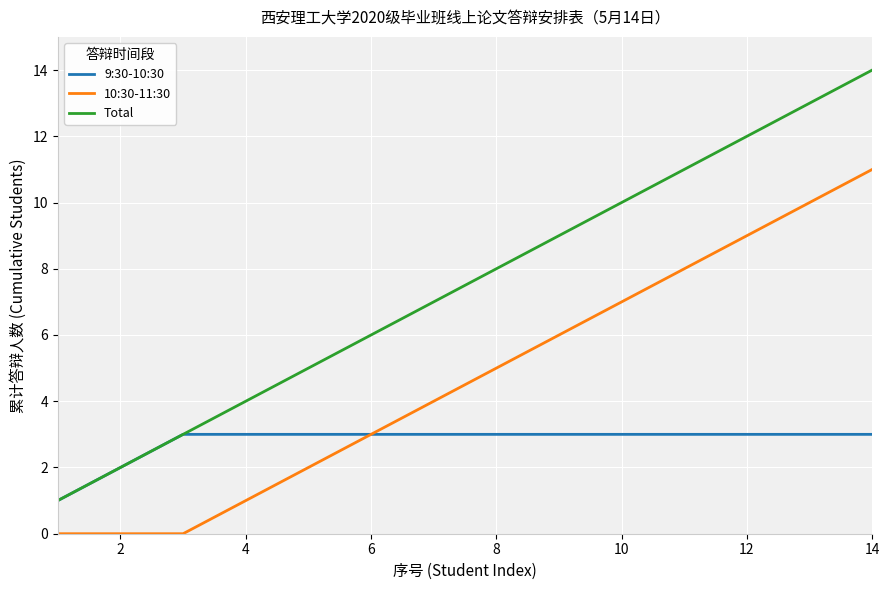

Which series has the largest total across all categories?

Total